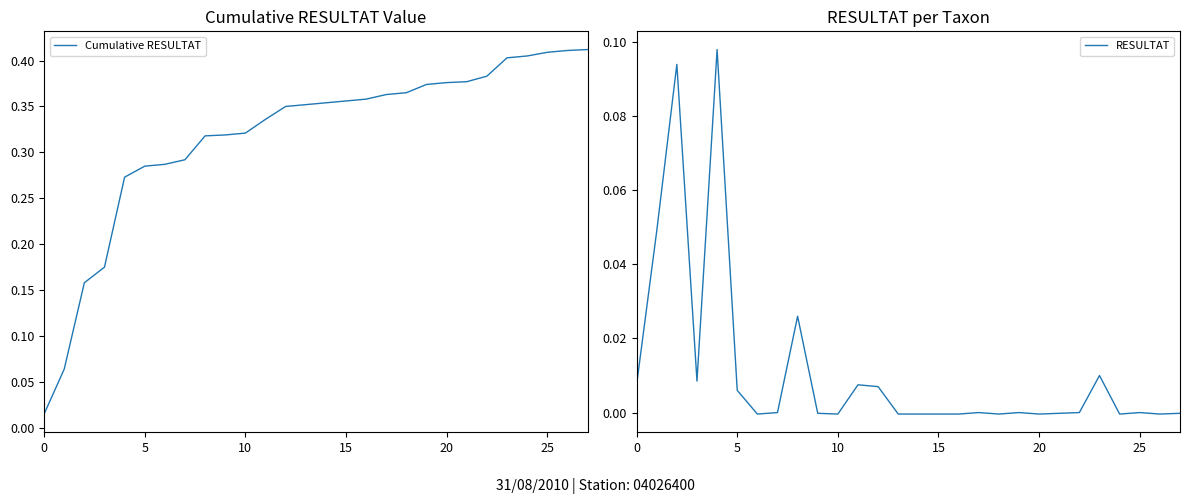

At how many categories does at least one series exceed 0?

28